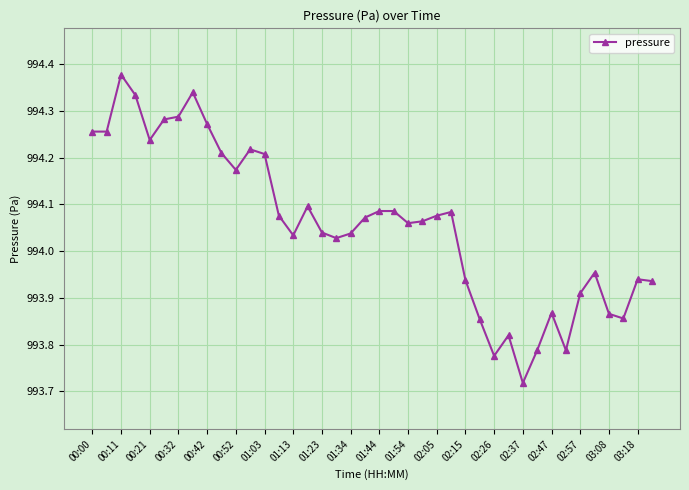

What is the difference between the maximum and second lowest values?

0.6